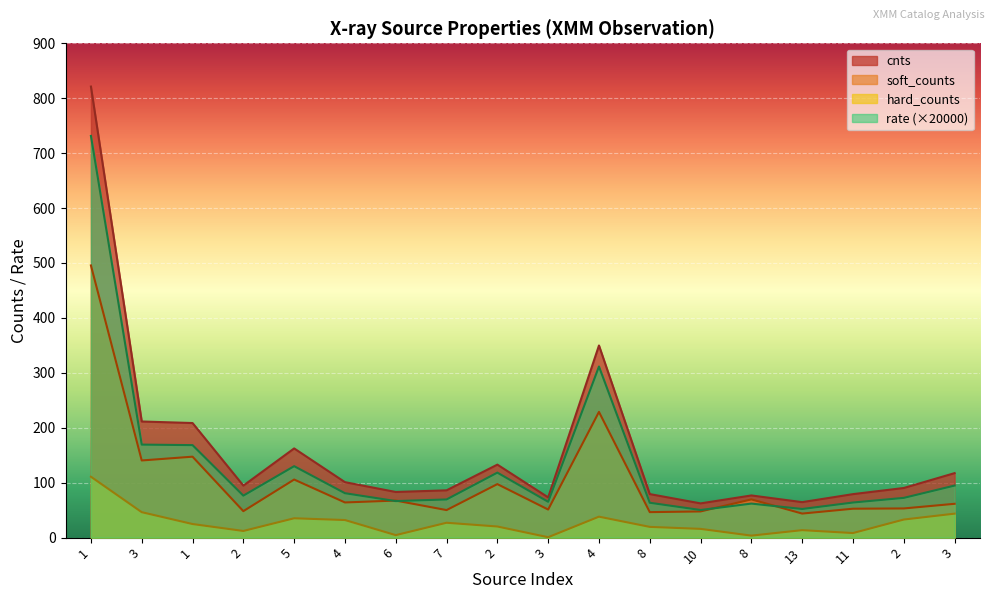

In rate, how many points are higher than both neighbors (excluding endpoints)?

4